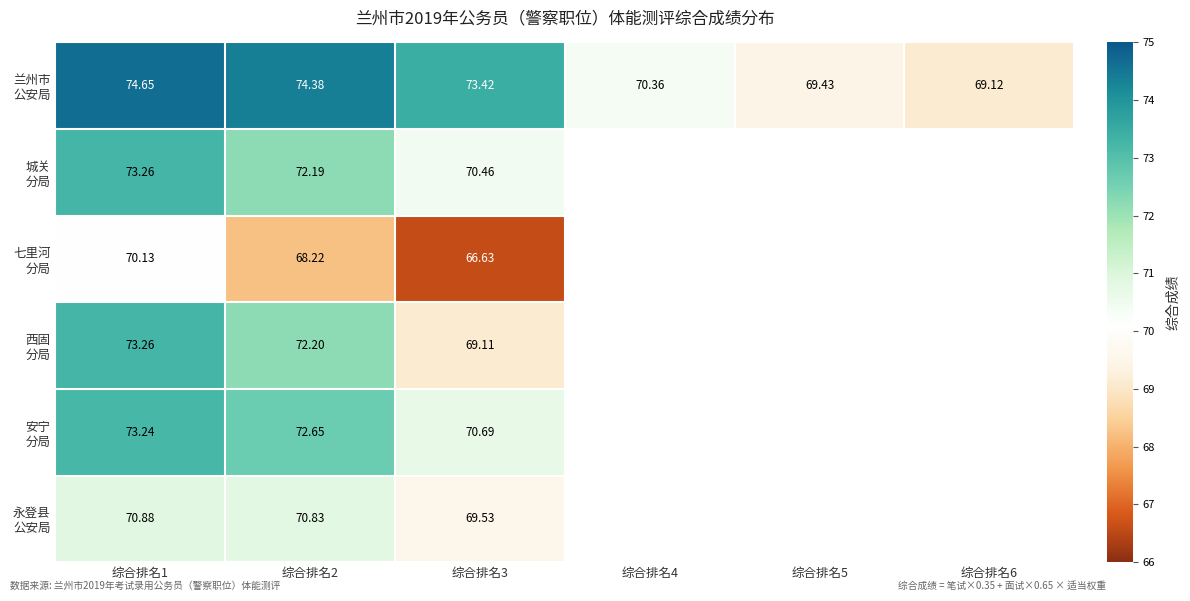

How many categories are shown in the chart?

6